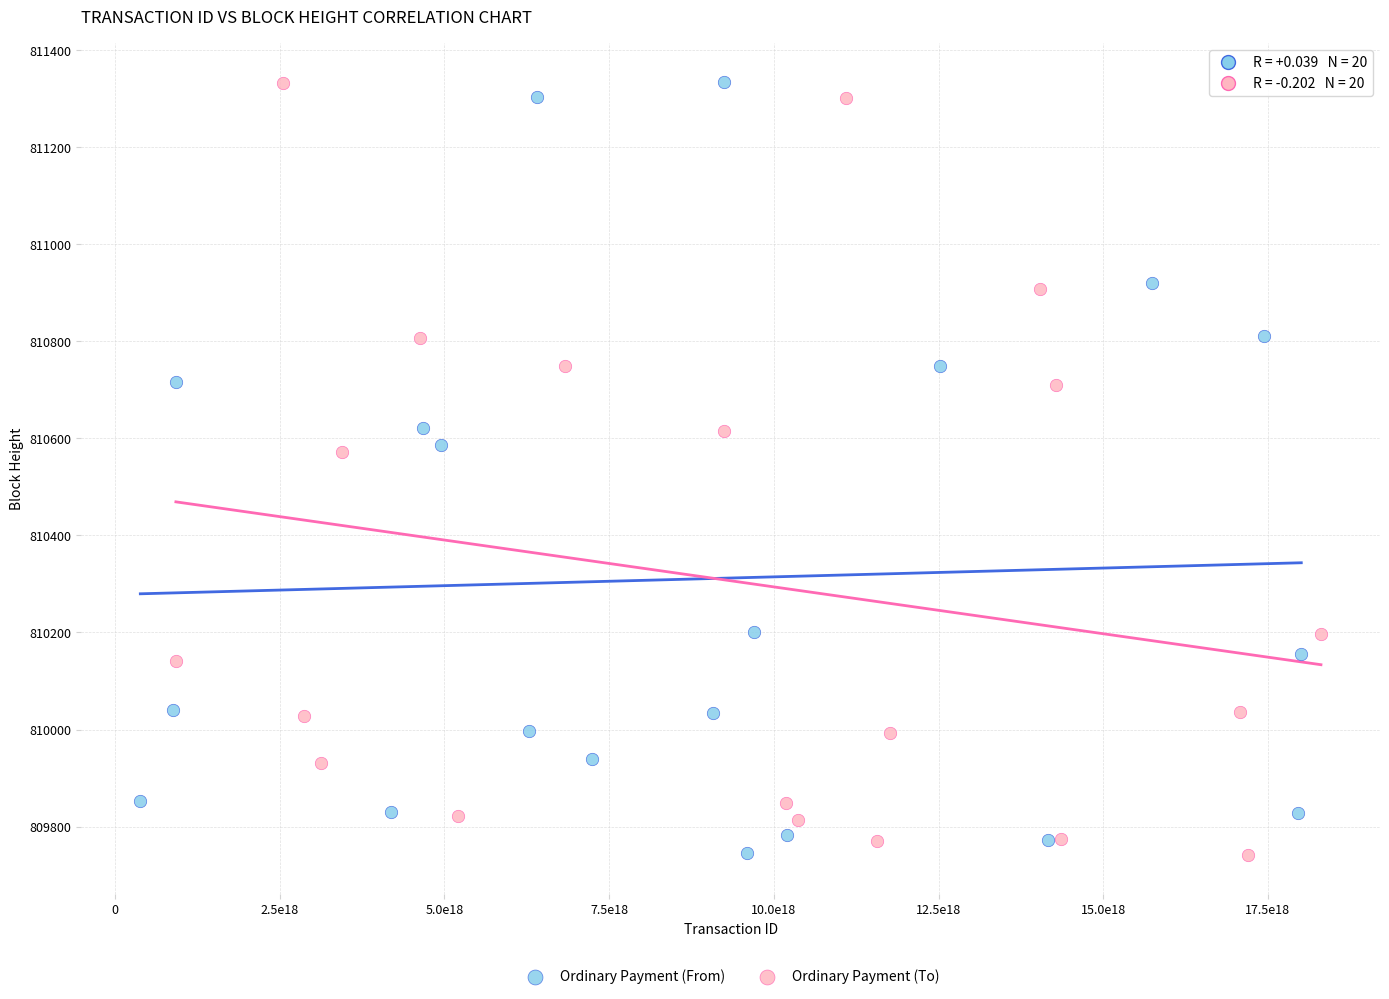

What are all the series names shown in the legend?

Ordinary Payment (From), Ordinary Payment (To)